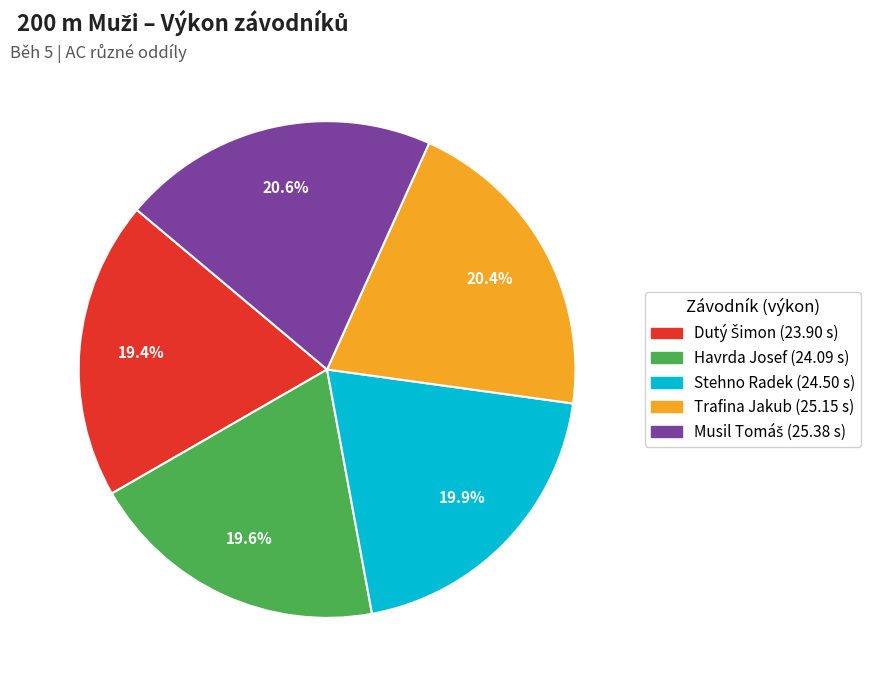

Is there any slice that represents more than half of the pie?

No